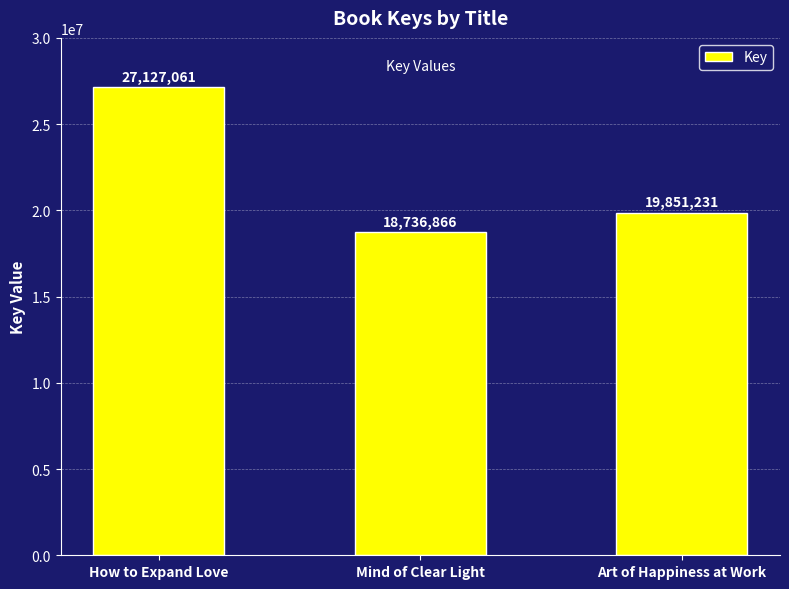

What is the ratio of the value at How to Expand Love to the value at Mind of Clear Light?

1.4